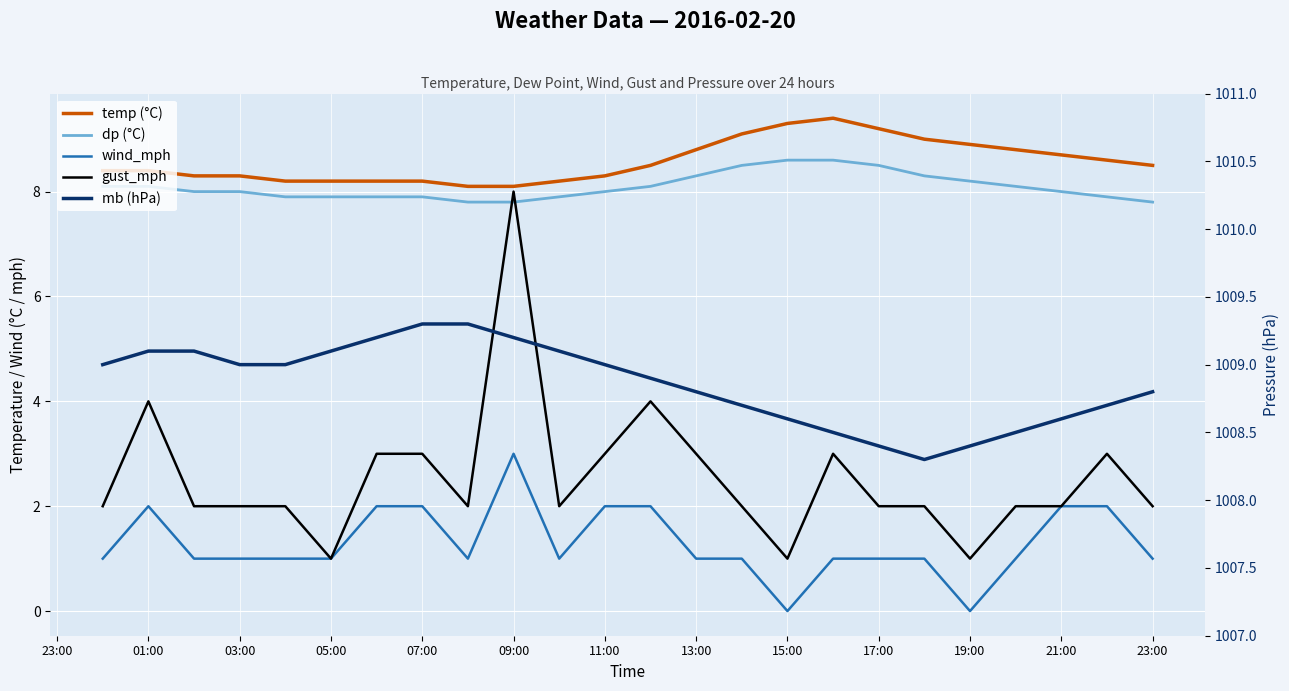

Between 23:00 and 15, which is larger?

15